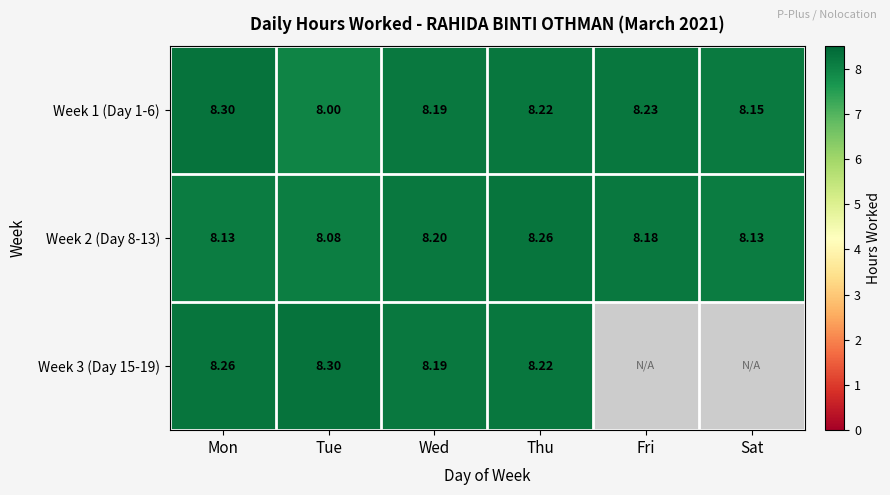

At which label does Week 1 (Day 1-6) reach its peak?

Mon